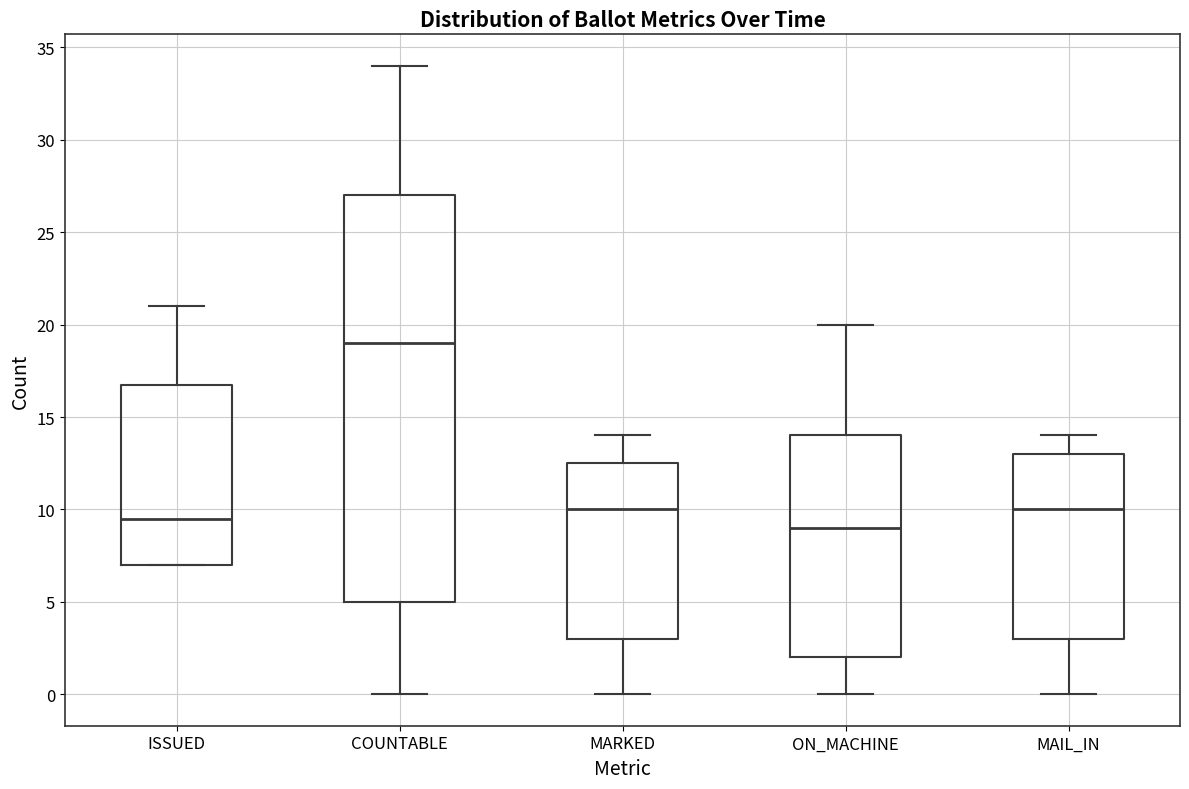

Reading left to right, read every box against the y-axis: the position of its median line, the range the box covers, and the ends of its whiskers. The values are not printed on the chart, so give them approximately, as read against the axis.

ISSUED: median 9.5, box 7.0 to 17.0, whiskers 7.0 to 21.0
COUNTABLE: median 19.0, box 5.0 to 27.0, whiskers 0.0 to 34.0
MARKED: median 10.0, box 3.0 to 12.5, whiskers 0.0 to 14.0
ON_MACHINE: median 9.0, box 2.0 to 14.0, whiskers 0.0 to 20.0
MAIL_IN: median 10.0, box 3.0 to 13.0, whiskers 0.0 to 14.0